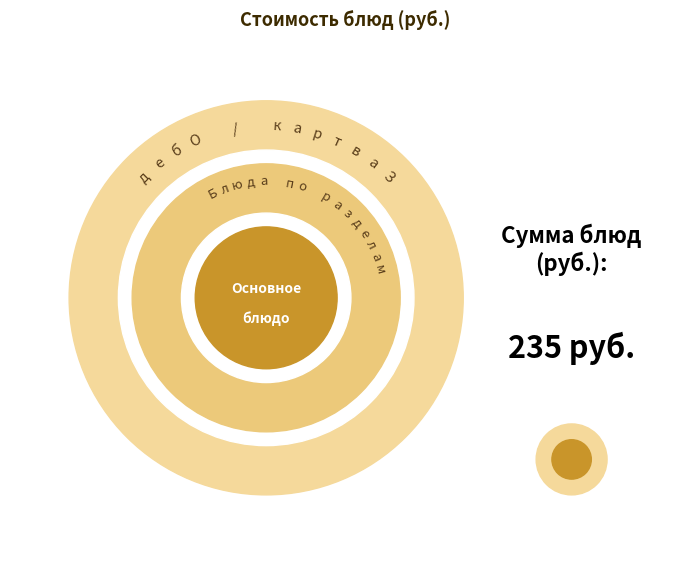

Is there a majority slice in this chart?

No